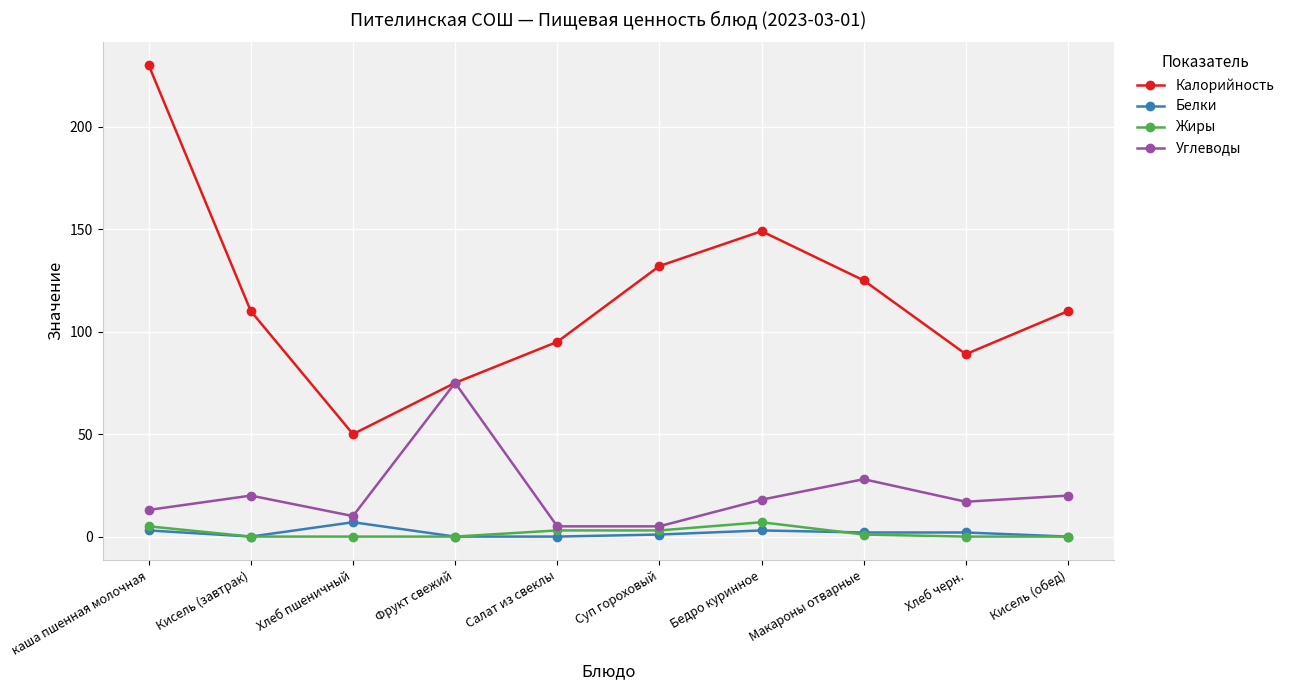

Where is Углеводы nearest to the value 40?

Макароны отварные